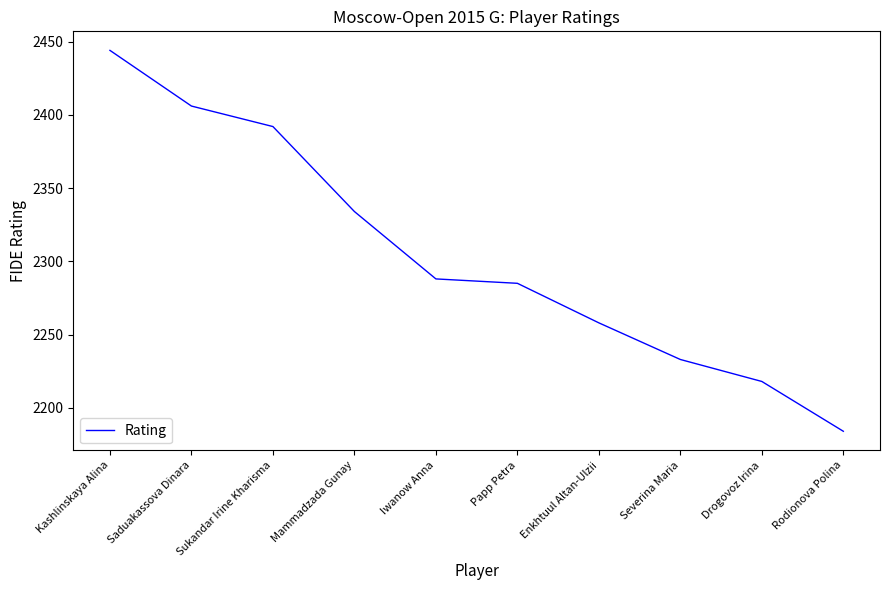

What is the difference between the maximum and minimum values?

260